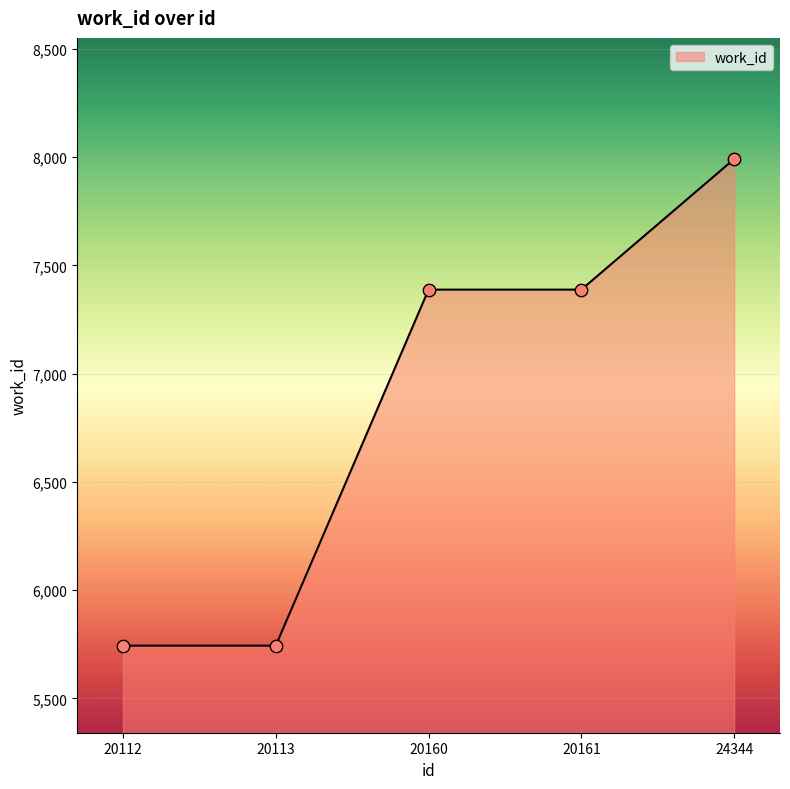

What is the change in value from 20160 to 24344?

+603